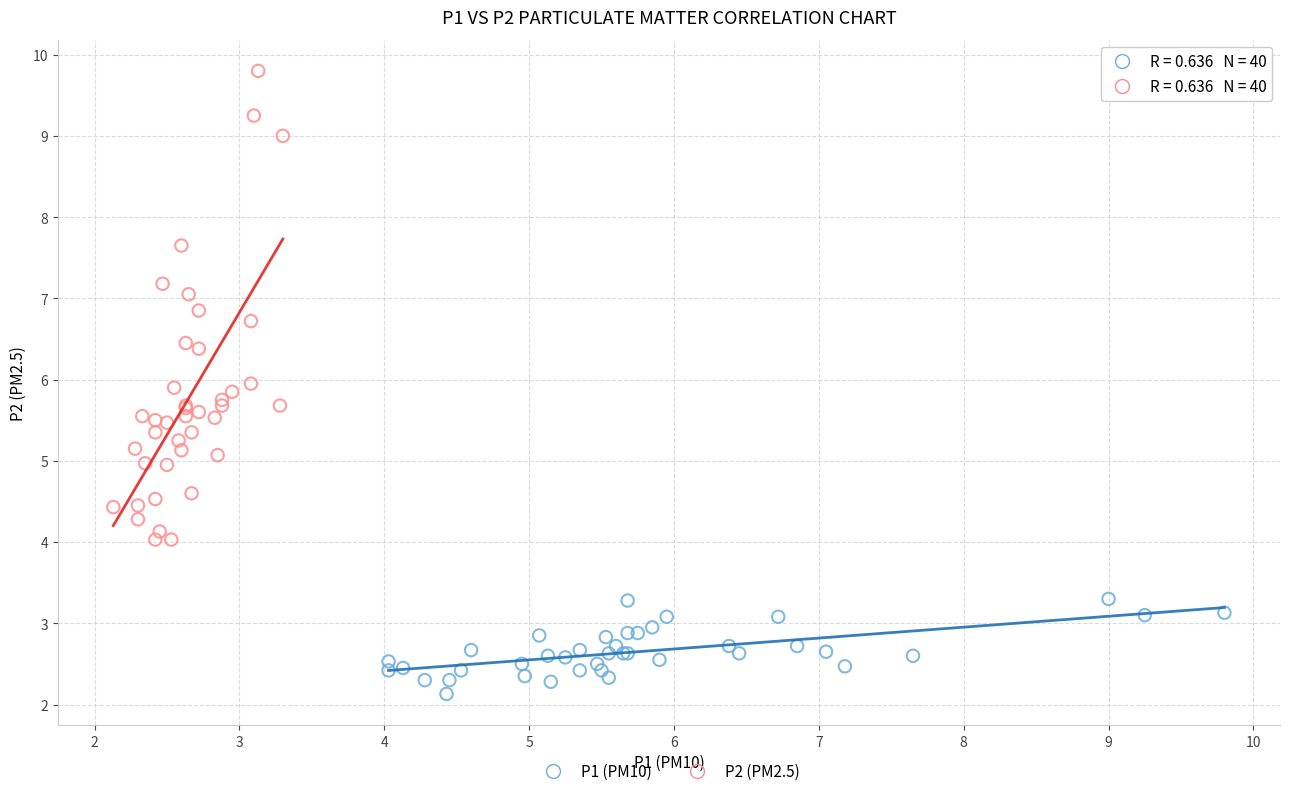

Which series has the widest spread of Y values?

P2 (PM2.5)